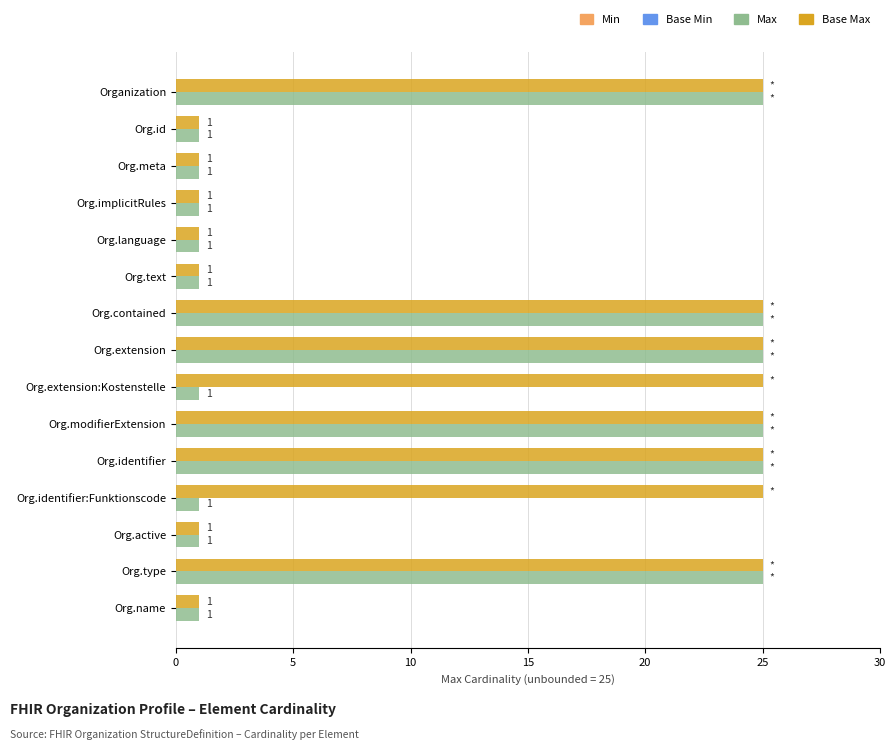

Is it true that Base Max equals 41 at Organization?

False